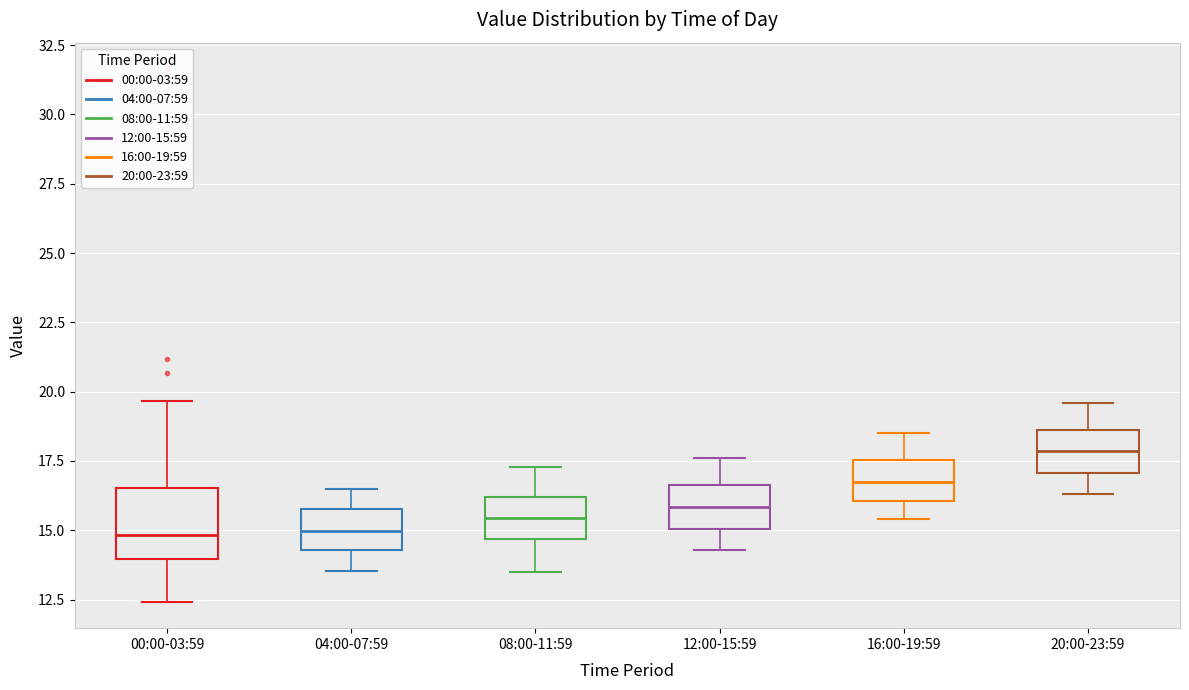

Reading left to right, transcribe this box plot: for each box, give where its median line is, the range the box spans, and where its two whiskers end, as read against the y-axis. The values are not printed on the chart, so give them approximately, as read against the axis.

00:00-03:59: median 15.0, box 14.0 to 16.5, whiskers 12.5 to 19.5
04:00-07:59: median 15.0, box 14.5 to 16.0, whiskers 13.5 to 16.5
08:00-11:59: median 15.5, box 14.5 to 16.0, whiskers 13.5 to 17.5
12:00-15:59: median 16.0, box 15.0 to 16.5, whiskers 14.5 to 17.5
16:00-19:59: median 17.0, box 16.0 to 17.5, whiskers 15.5 to 18.5
20:00-23:59: median 18.0, box 17.0 to 18.5, whiskers 16.5 to 19.5